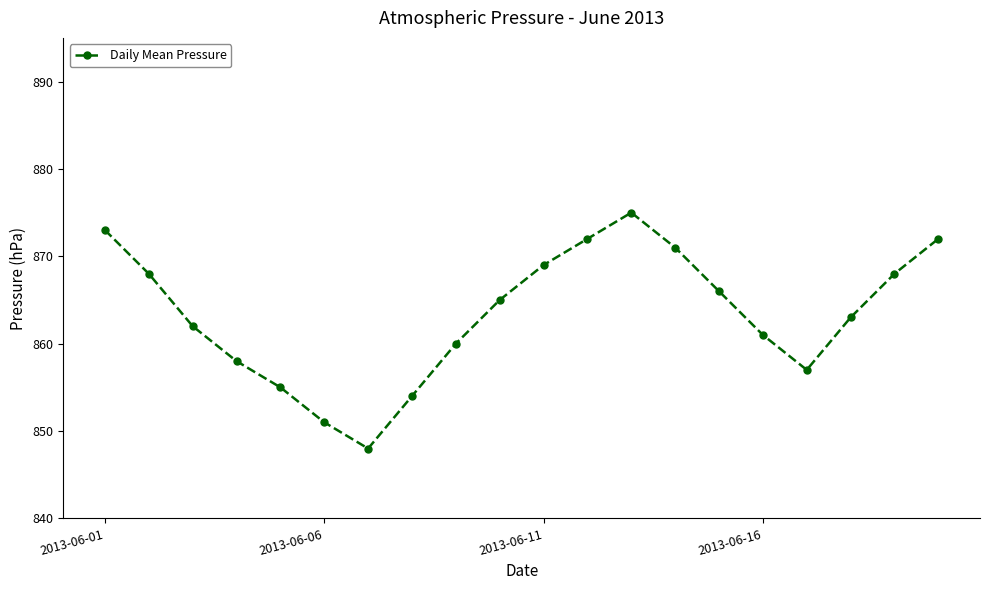

True or false: there are more than 1 points higher than both neighbors.

False